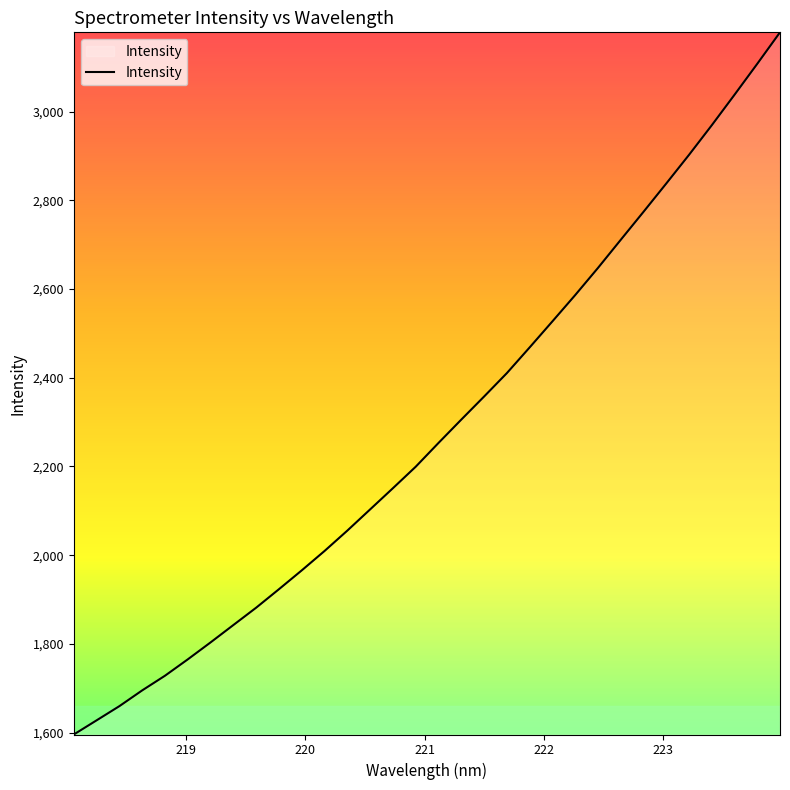

What is the difference between the maximum and minimum values?

1582.9